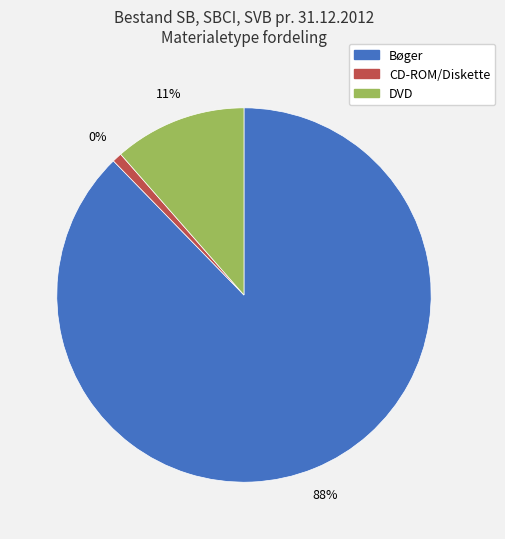

How many slices are in this pie chart?

3